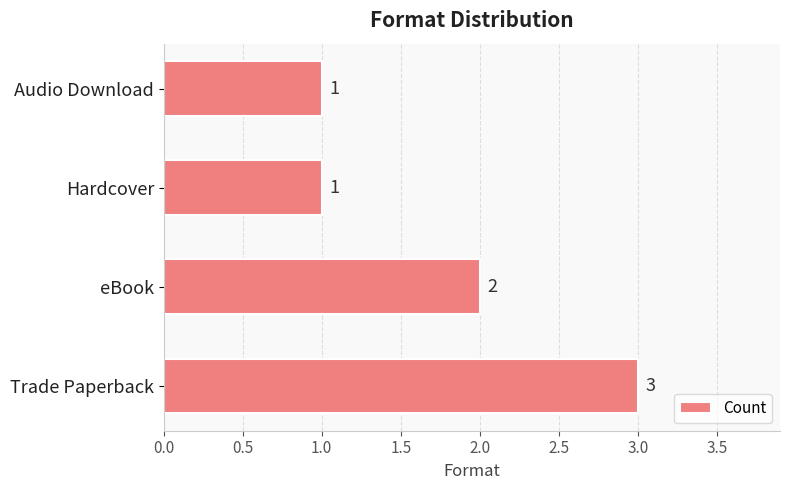

What is the greatest value displayed?

3